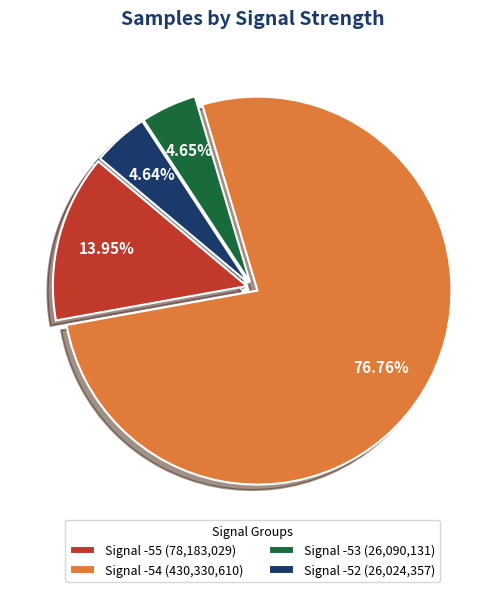

Do Signal -54 (430,330,610) and Signal -52 (26,024,357) together represent more than half of the pie?

Yes